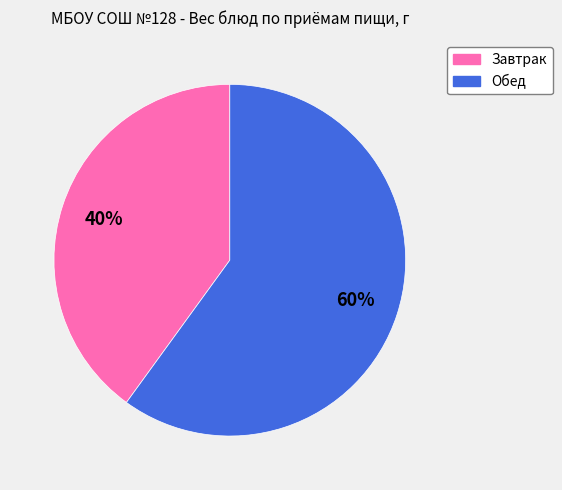

Is the sum of Завтрак and Обед greater than half?

Yes